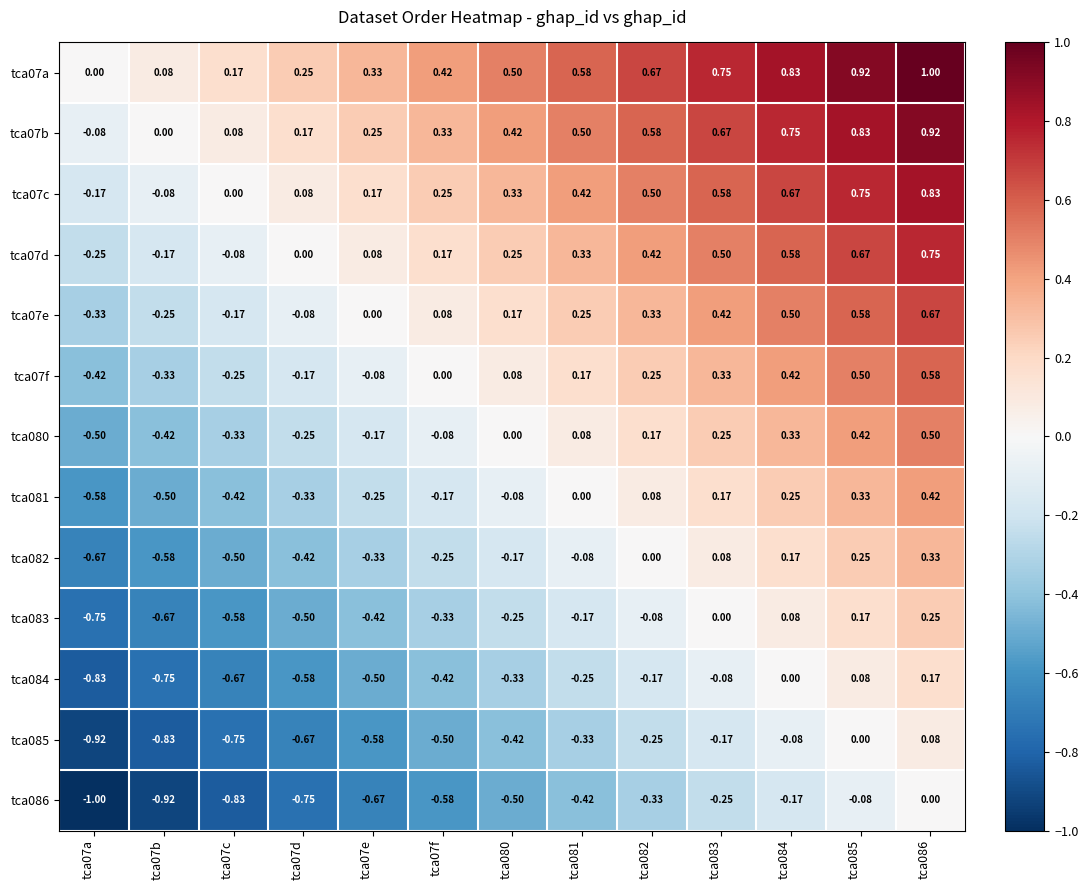

Is the value of tca086 at tca083 greater than the value of tca07b at tca07c?

No